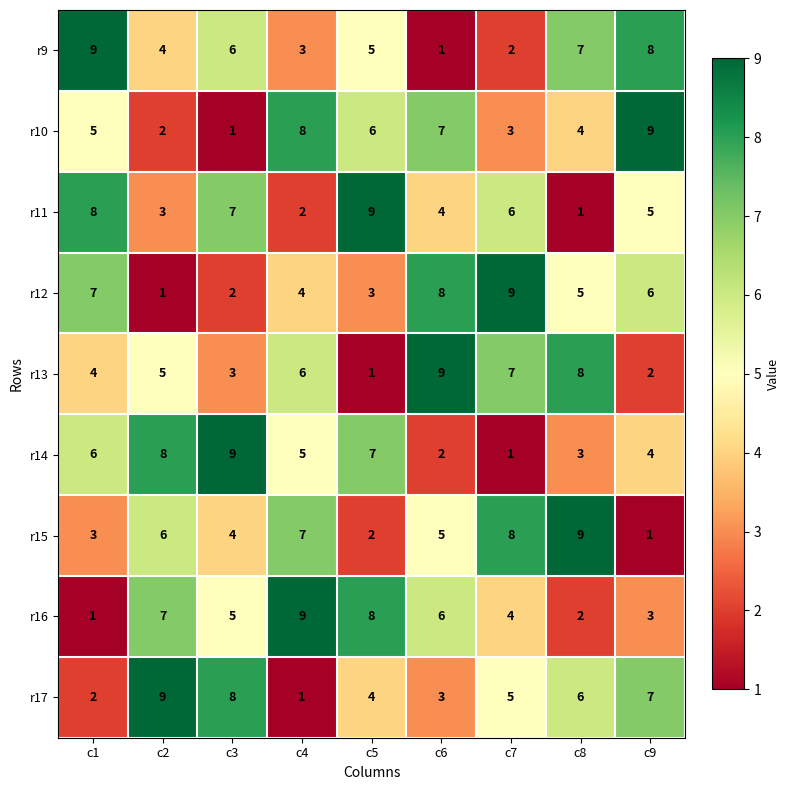

Which category has the lowest value in the r15 series?

c9